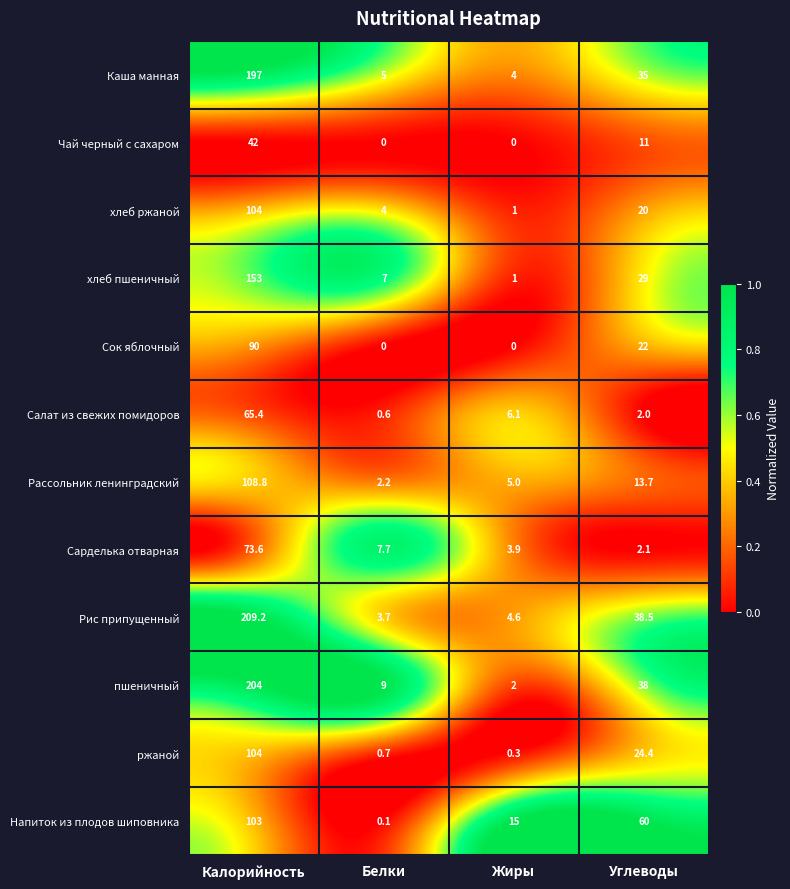

Which series changed the most between Белки and Углеводы?

Напиток из плодов шиповника